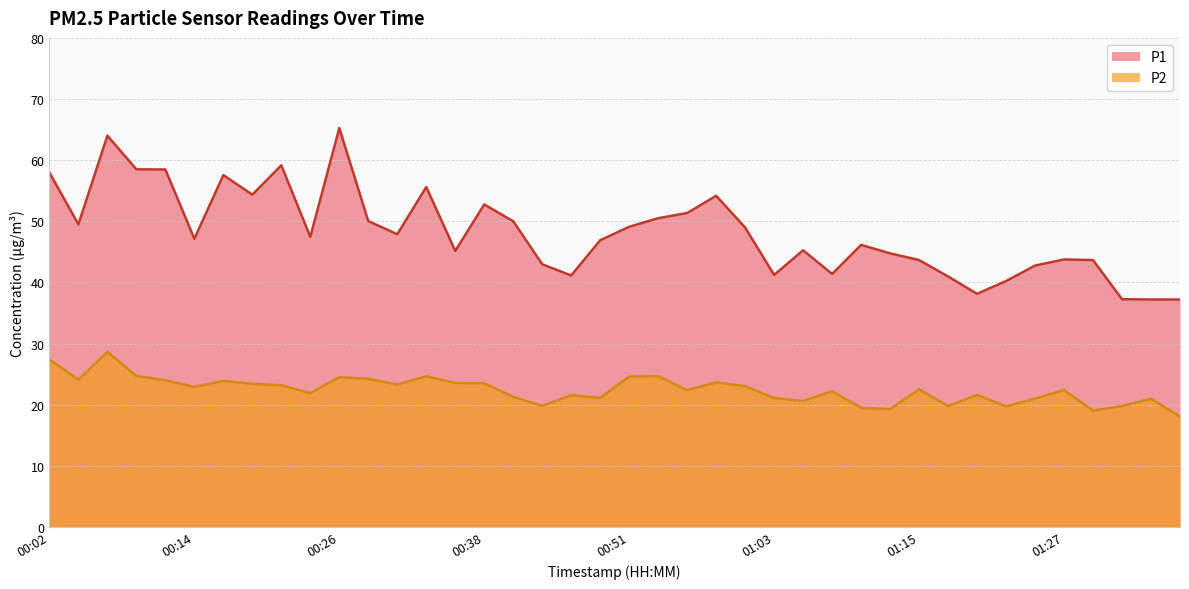

True or false: P1 and P2 intersect in this chart.

False